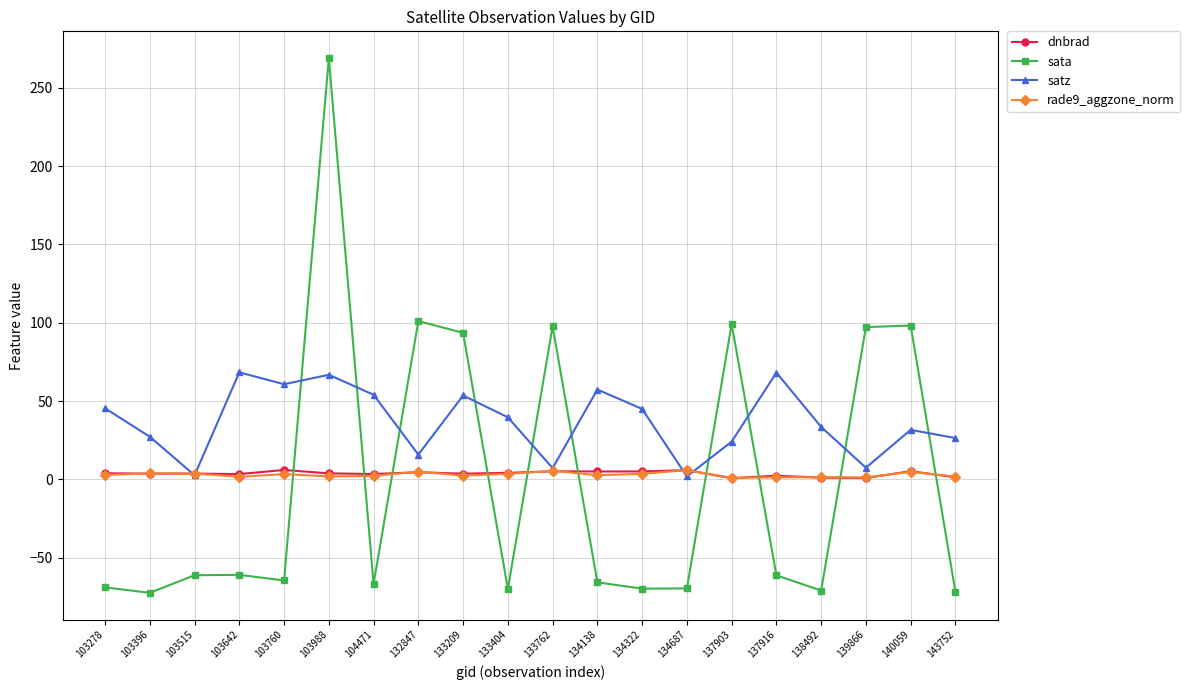

True or false: dnbrad has more than 2 interior local peaks.

True